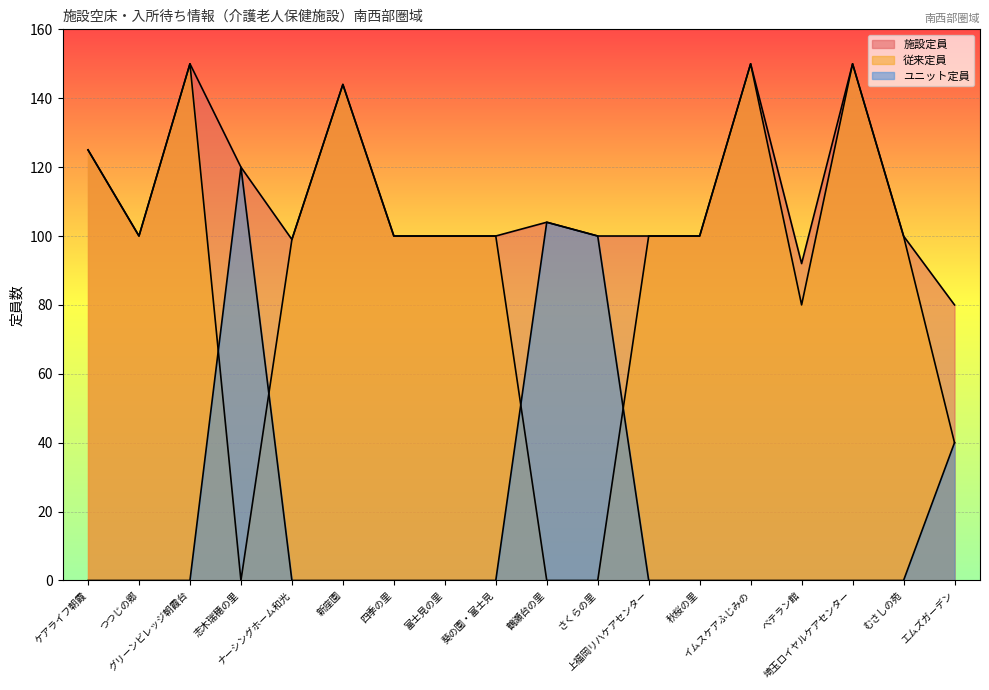

True or false: 施設定員 and ユニット定員 cross at least once.

False